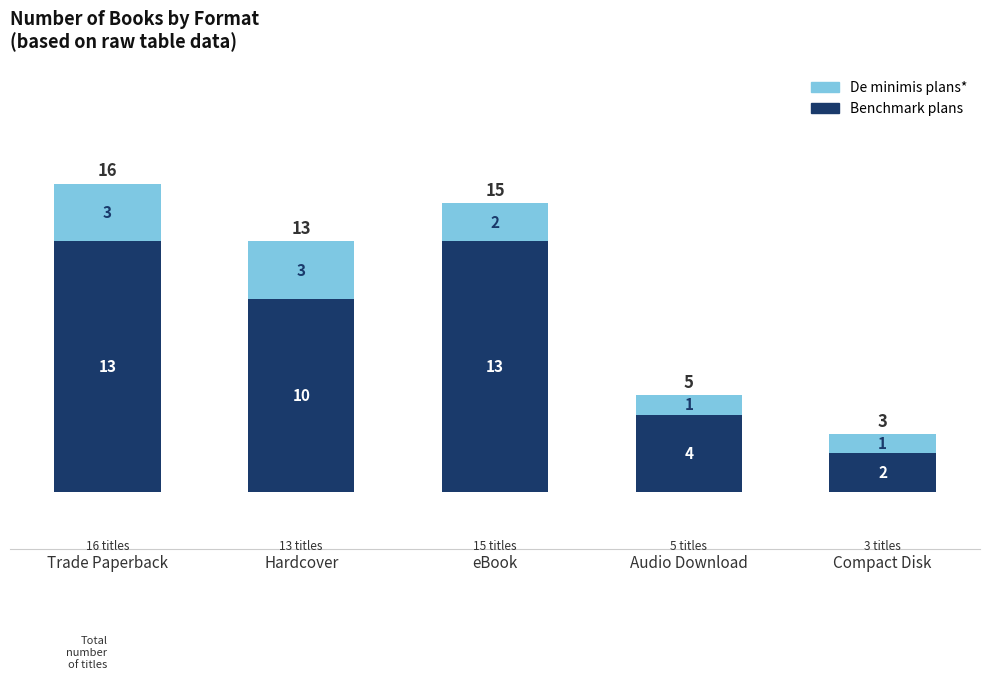

The value of Benchmark plans at Compact Disk is 2. True or false?

True